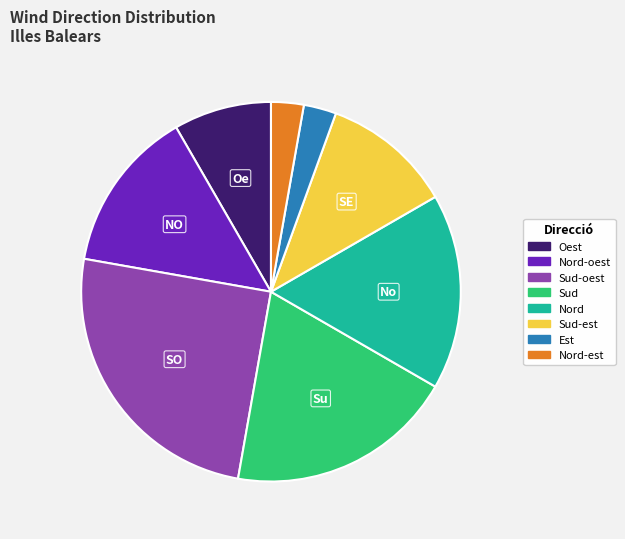

Is there any slice that represents more than half of the pie?

No